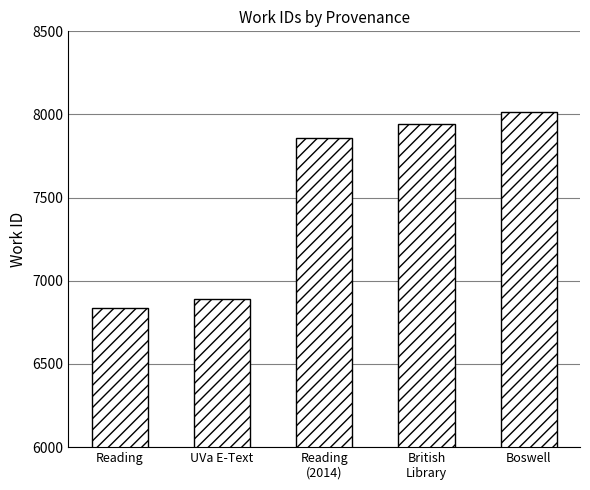

The chart shows a value of 4631 at Boswell. True or false?

False